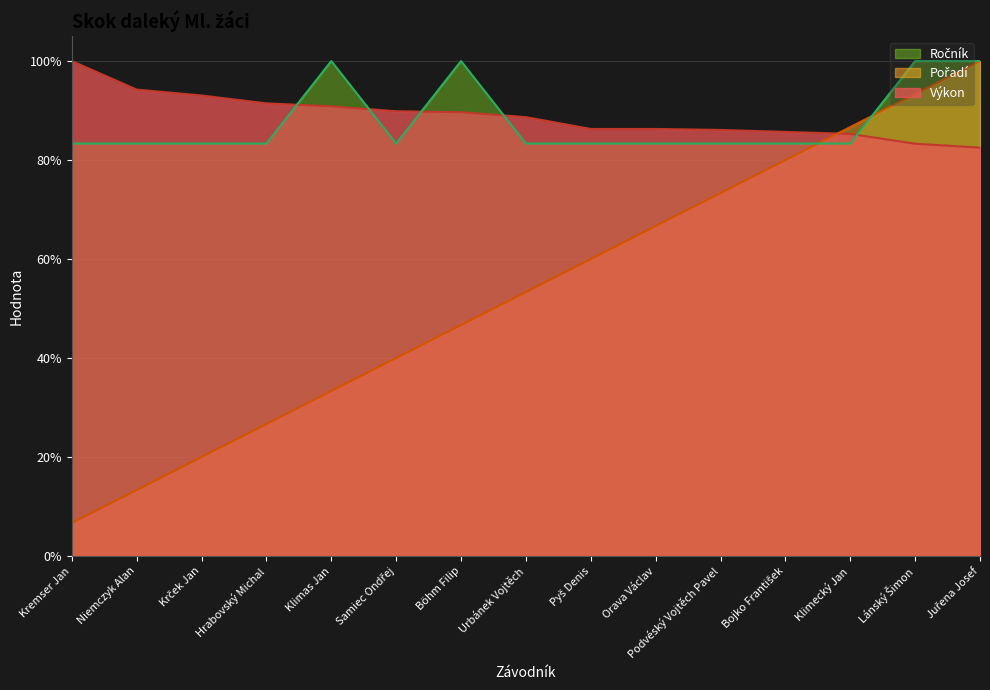

What is the value of the Ročník point at the 14th from the left?

1.0